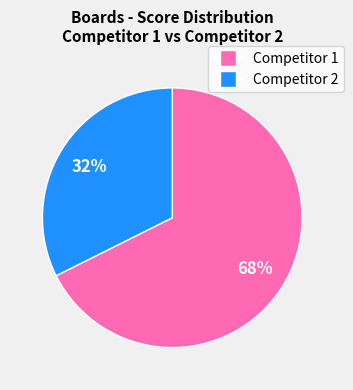

To the nearest percent, what is the average slice percentage?

50%